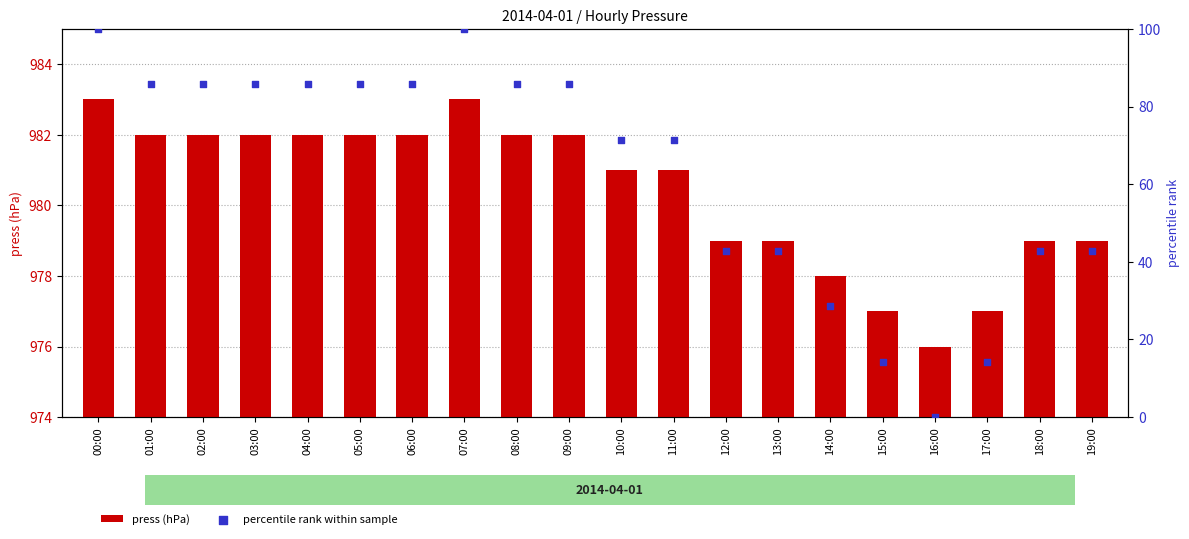

At how many categories does at least one series exceed 44?

12